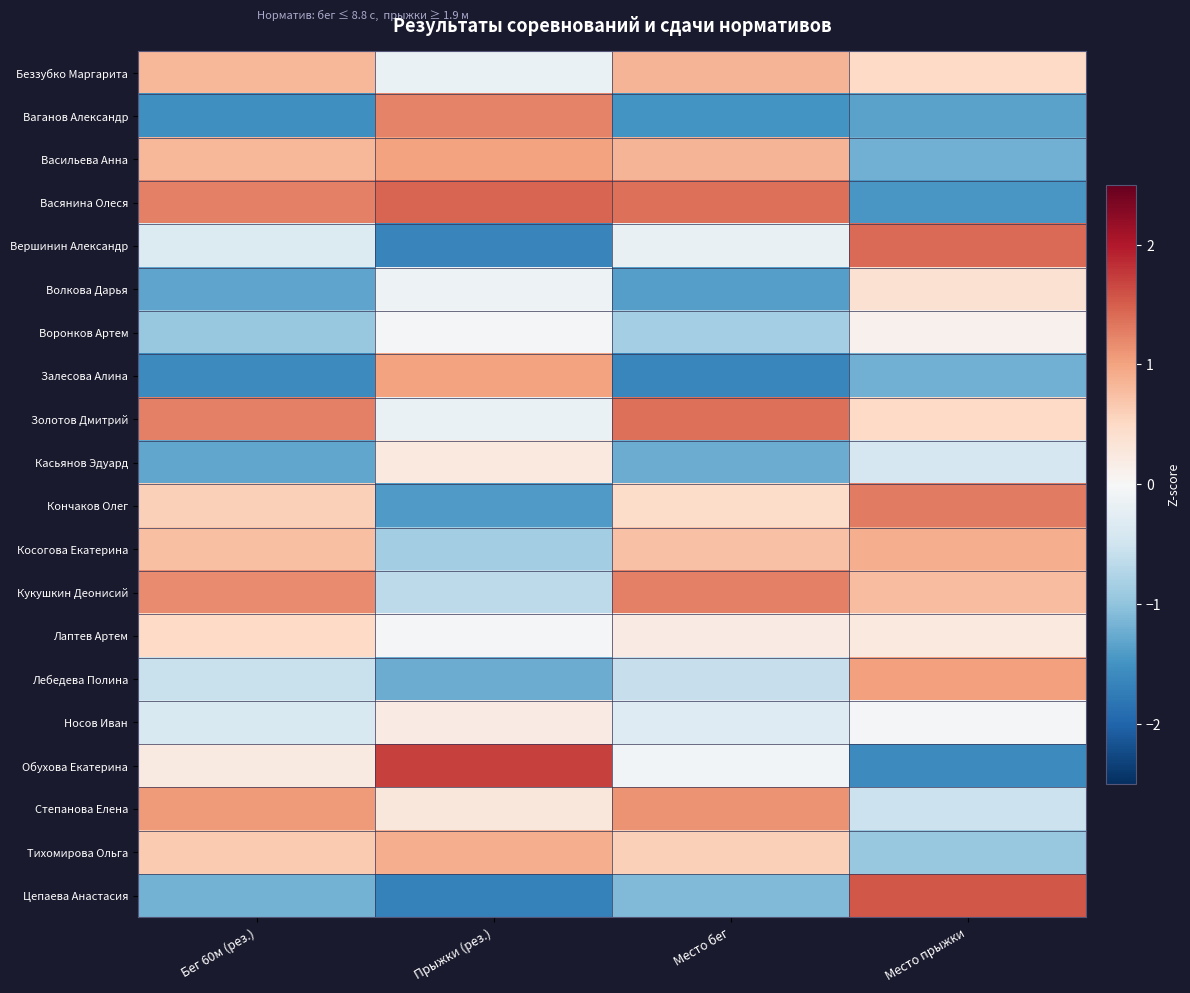

Which series has the widest spread of values?

Обухова Екатерина